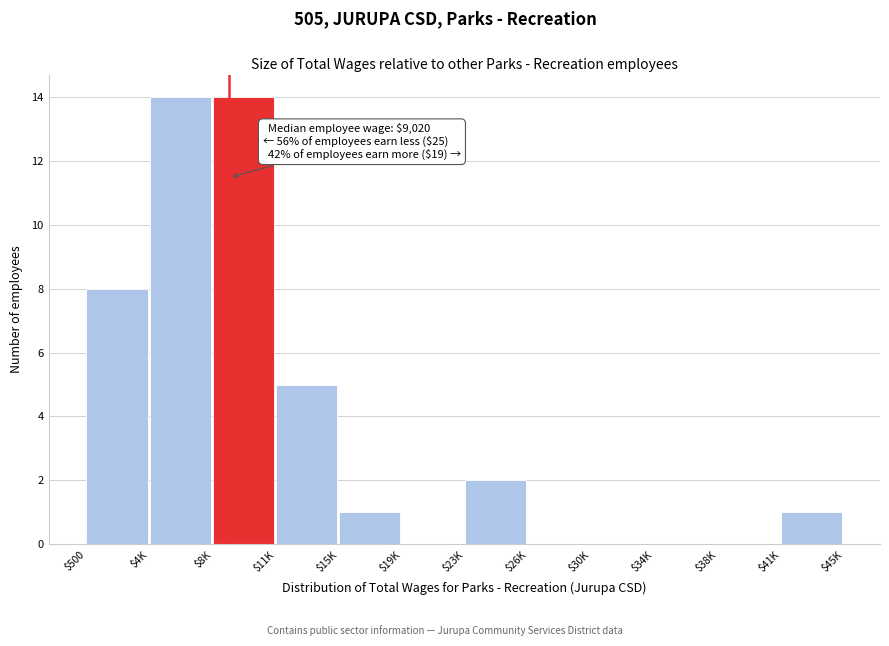

What is the greatest value displayed?

14